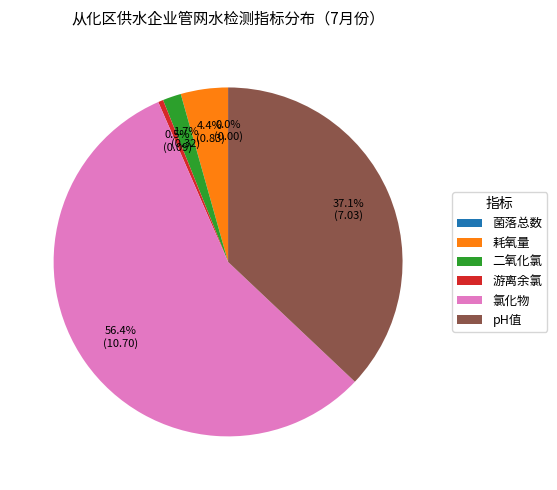

To the nearest percent, what is the combined percentage of pH值 and 菌落总数?

37%